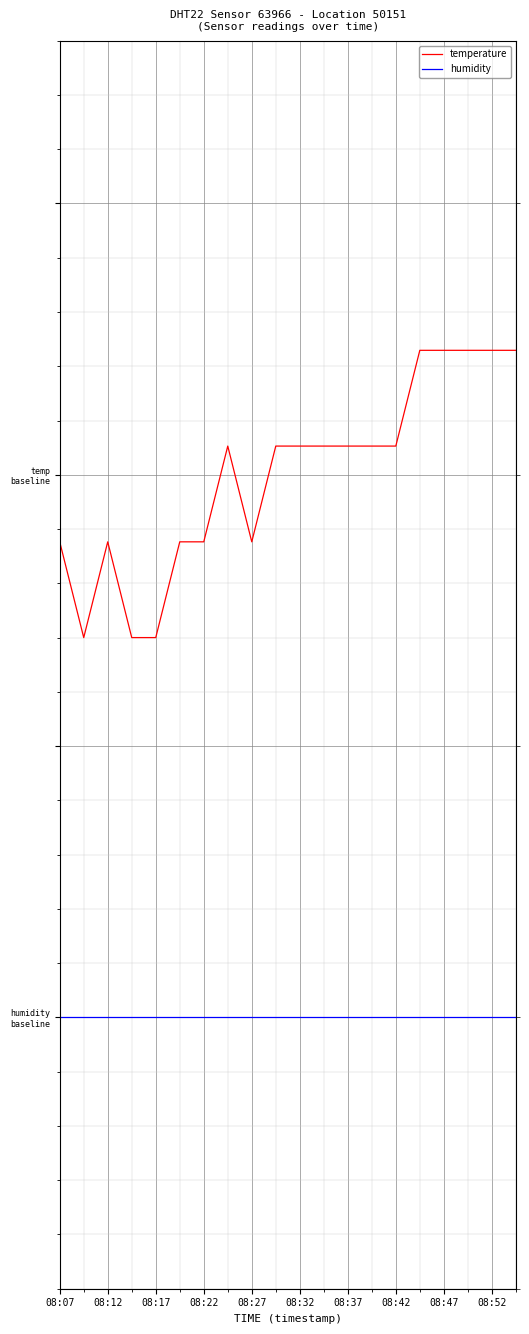

What is the greatest value displayed?

1.2